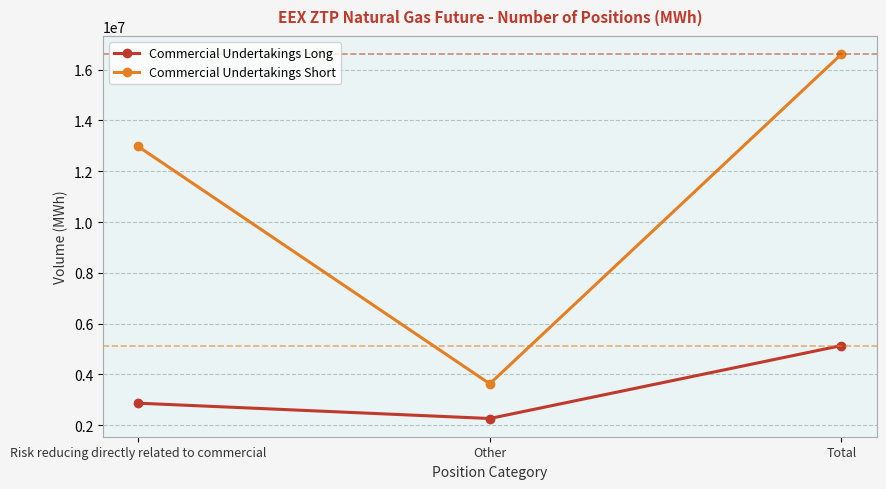

At Risk reducing directly related to commercial, list the series in order from largest to smallest.

Commercial Undertakings Short, Commercial Undertakings Long